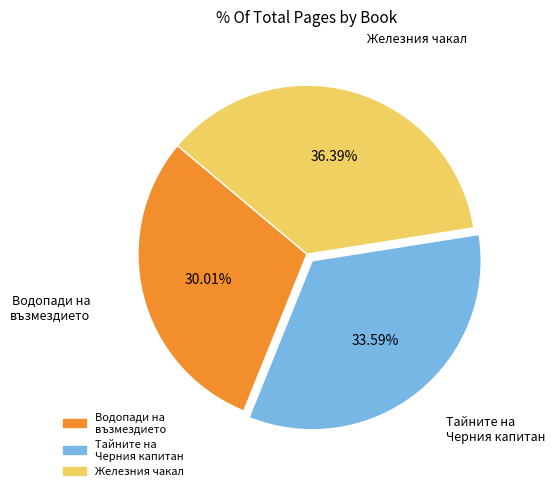

How many segments does this pie chart have?

3